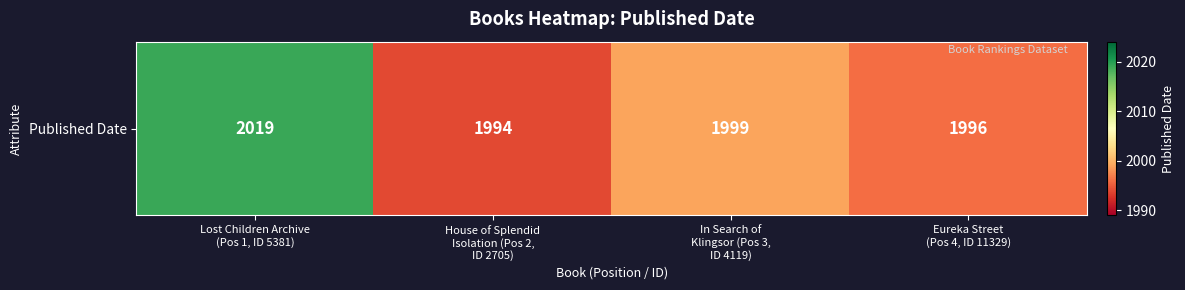

Reading right to left, extract all data points from this chart.

1996	1999	1994	2019